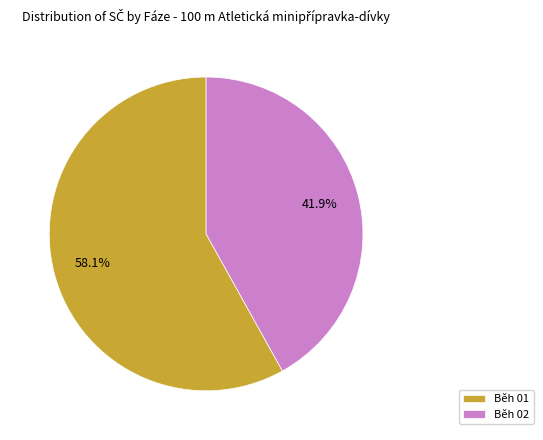

Rank the categories by value from highest to lowest.

Běh 01, Běh 02